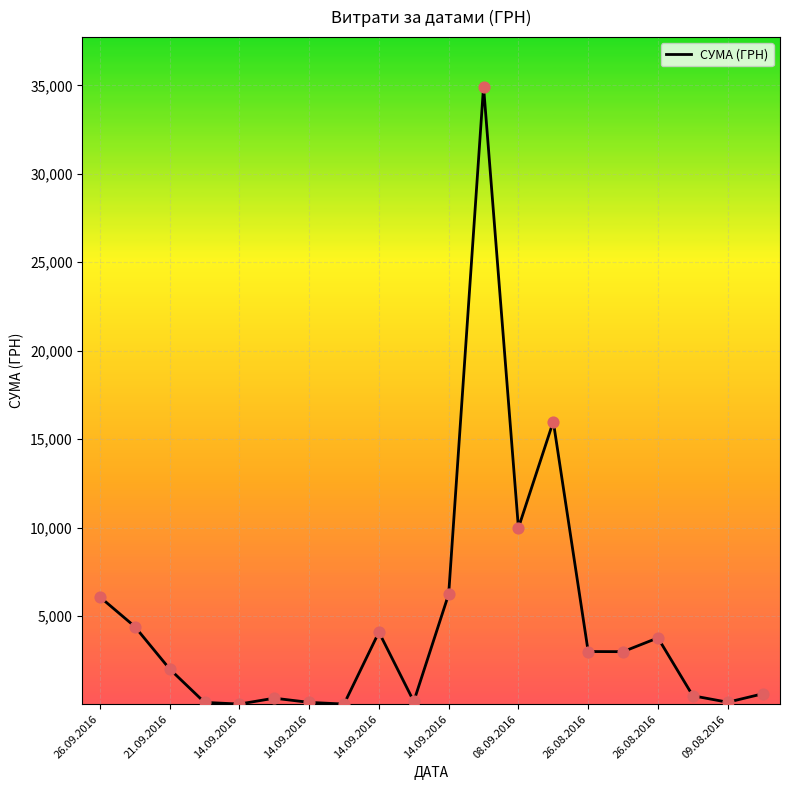

What is the greatest value displayed?

34932.6